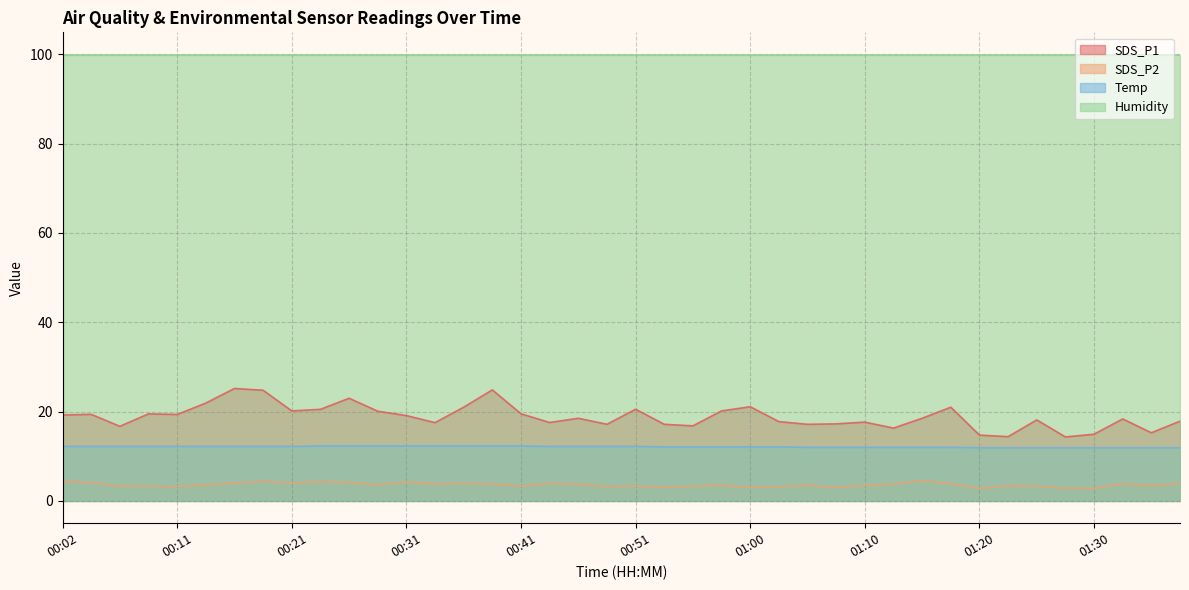

Does the chart have visible grid lines?

Yes